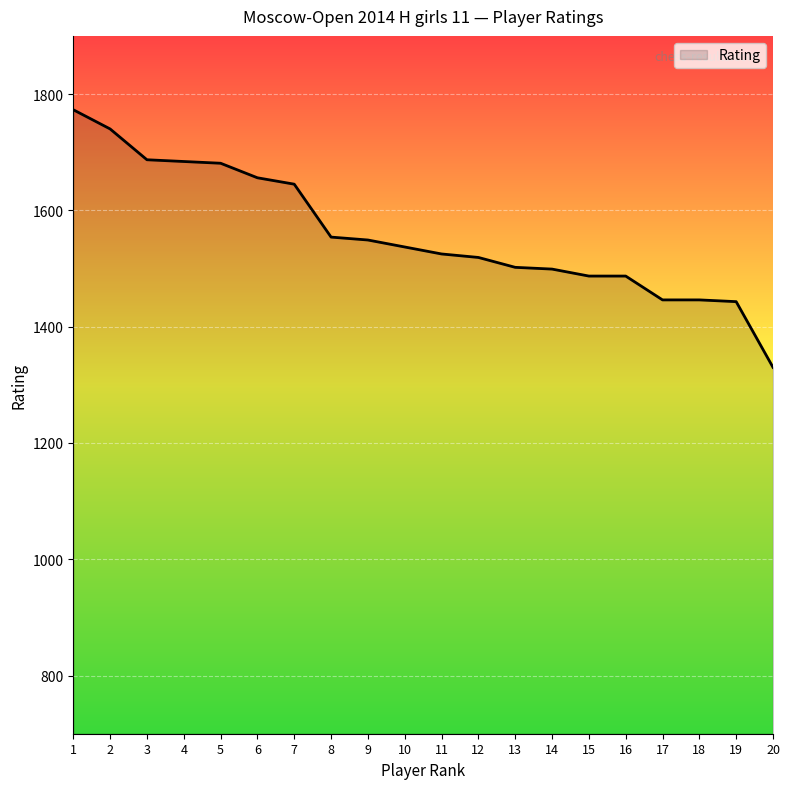

What value does the data have at 4?

1684